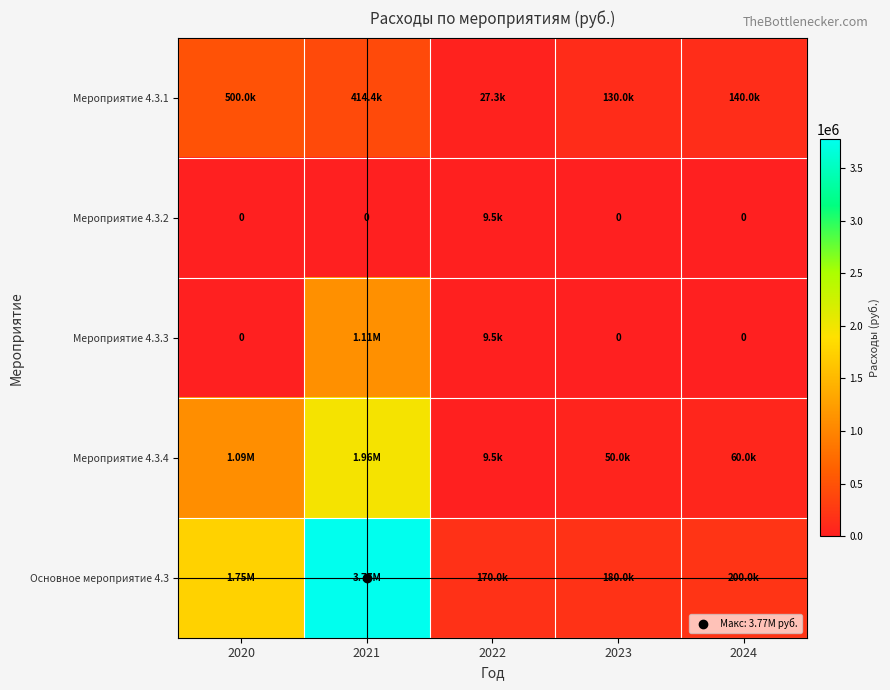

How many categories are shown in the chart?

5